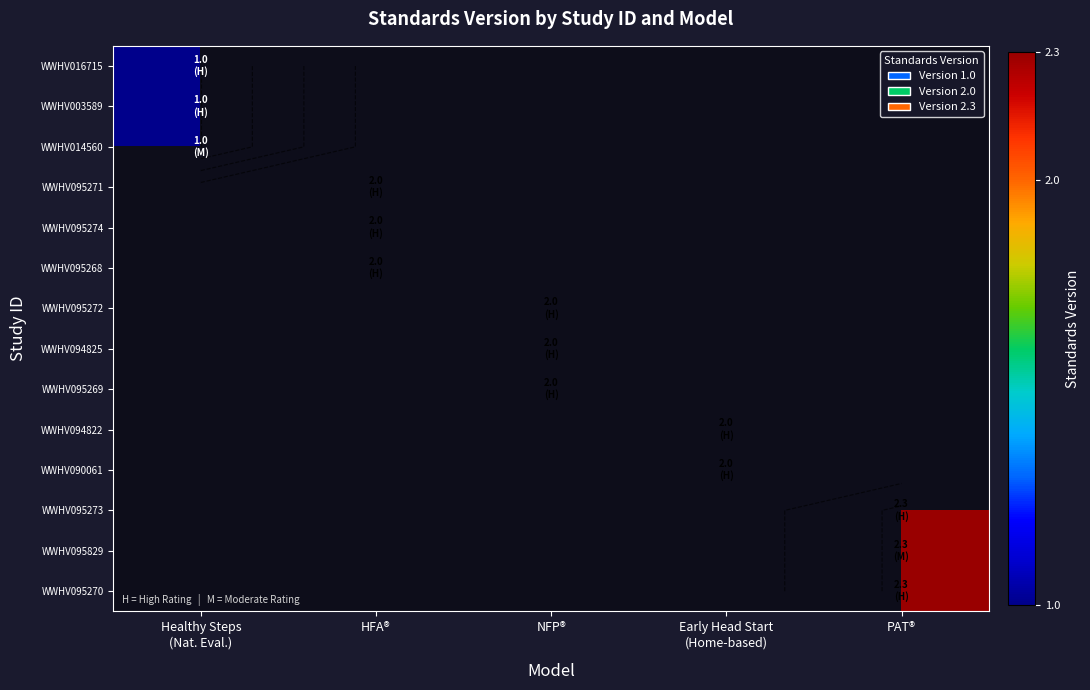

What is the maximum value shown in the chart?

2.3